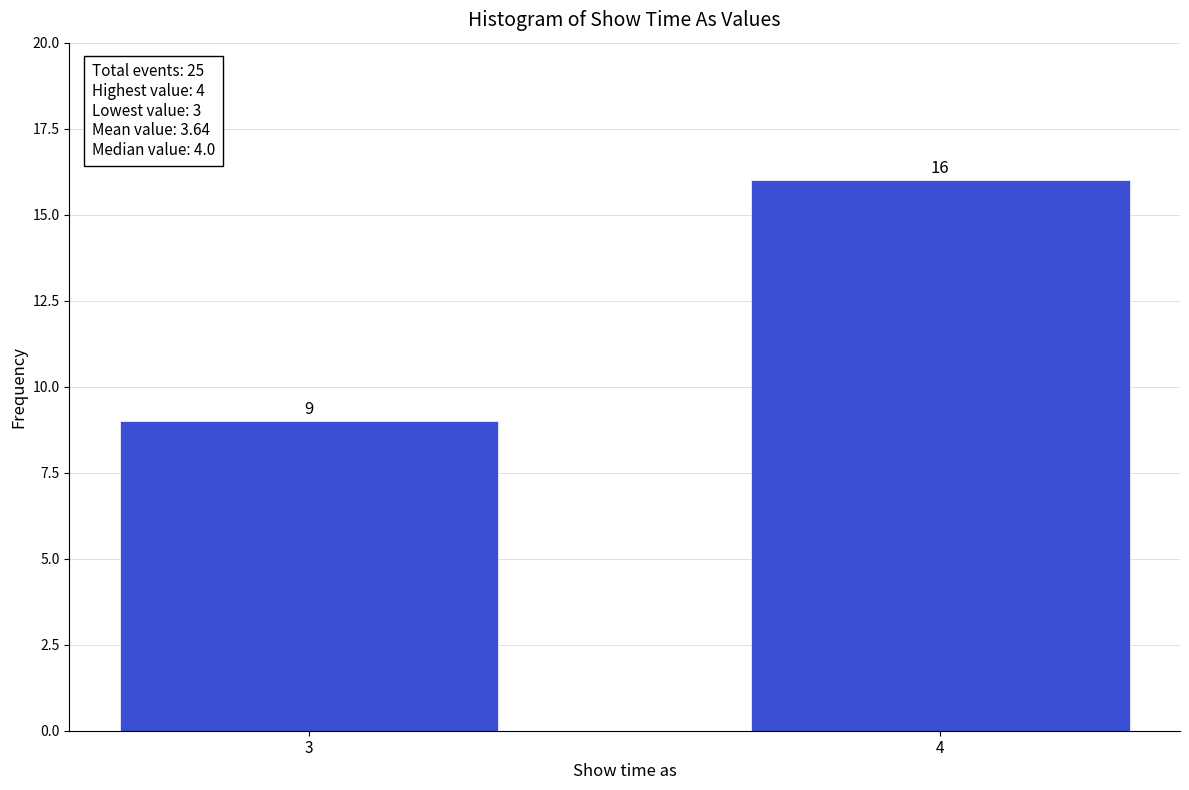

Reading right to left, list all the values displayed in this chart.

4=16	3=9